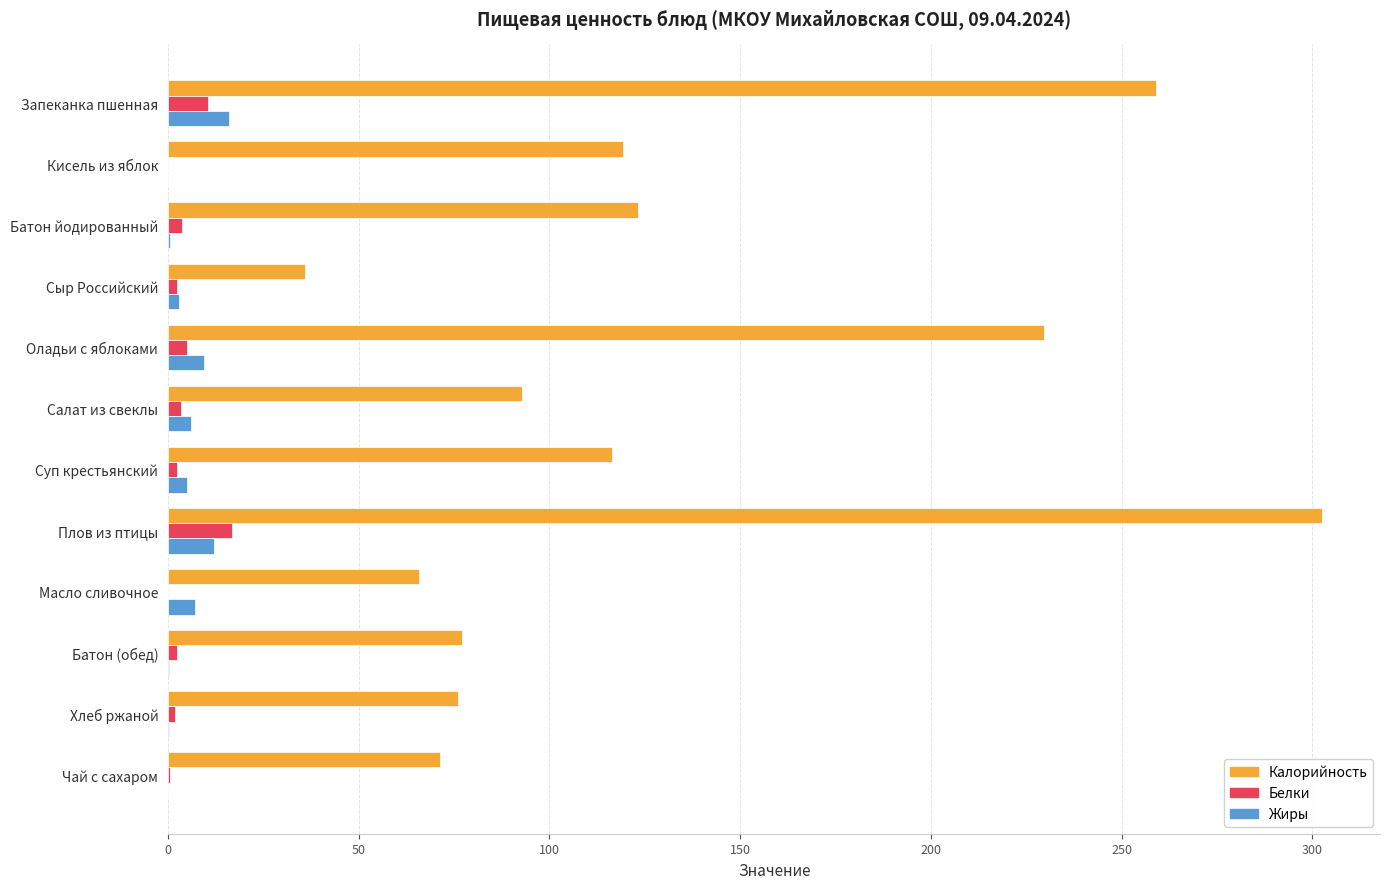

At which category is the sum across all series the highest?

Плов из птицы